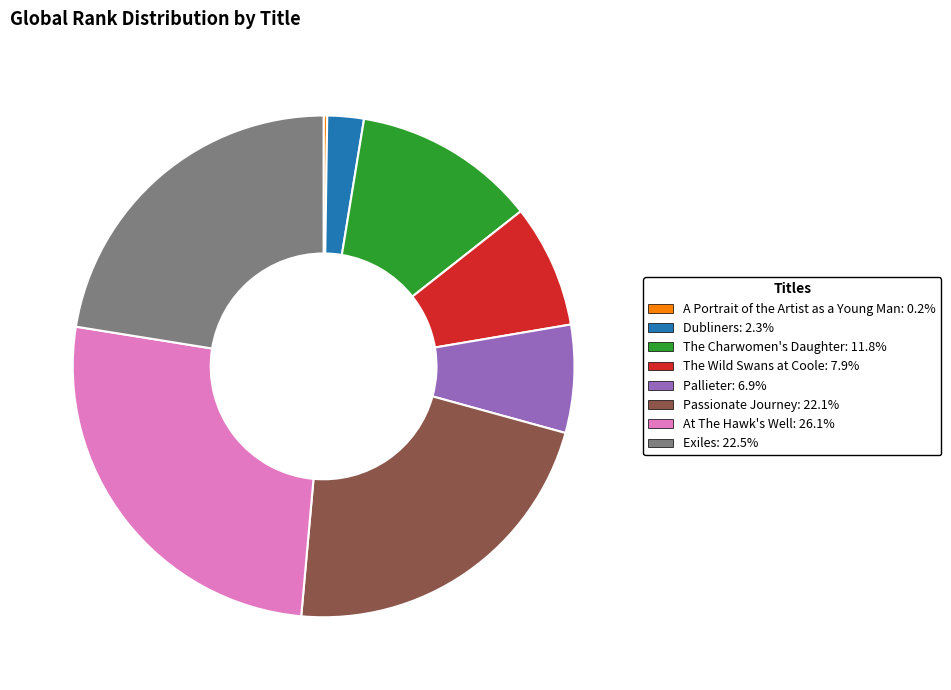

Which category has the biggest portion of the pie?

At The Hawk's Well